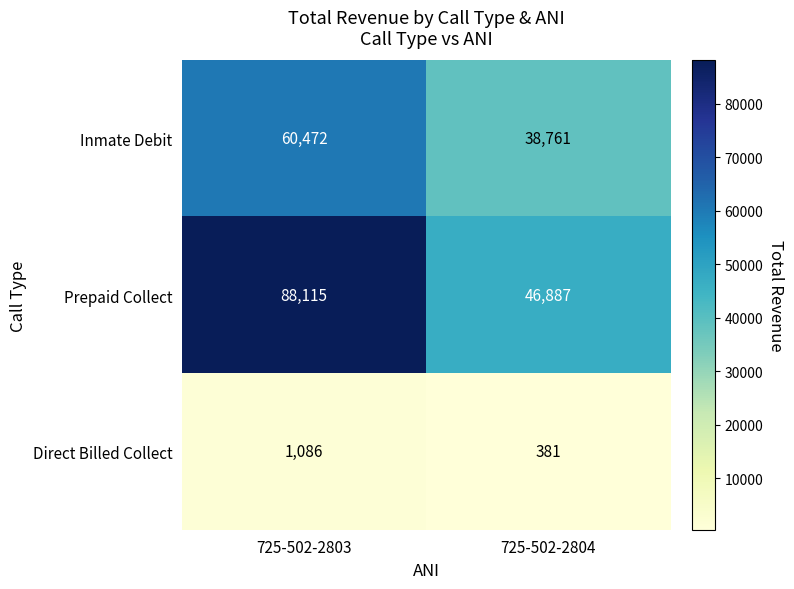

What is the difference between the highest and lowest values at 725-502-2804?

46506